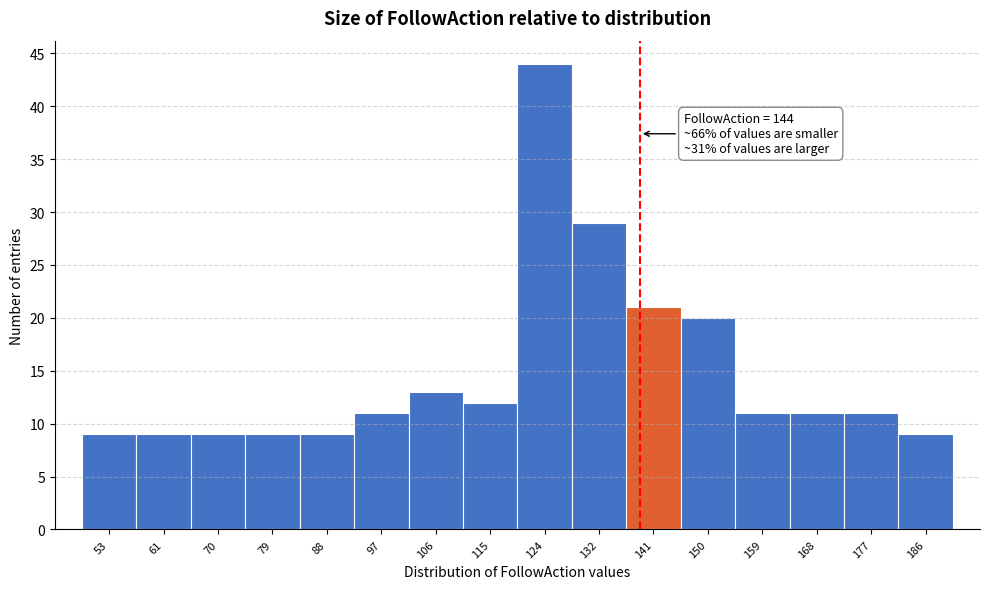

Reading left to right, transcribe all the data shown in this chart.

9	9	9	9	9	11	13	12	44	29	21	20	11	11	11	9